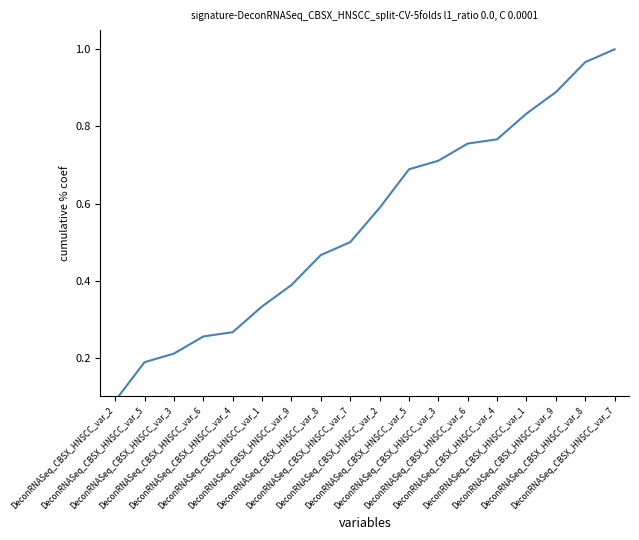

How many series are shown in this chart?

1